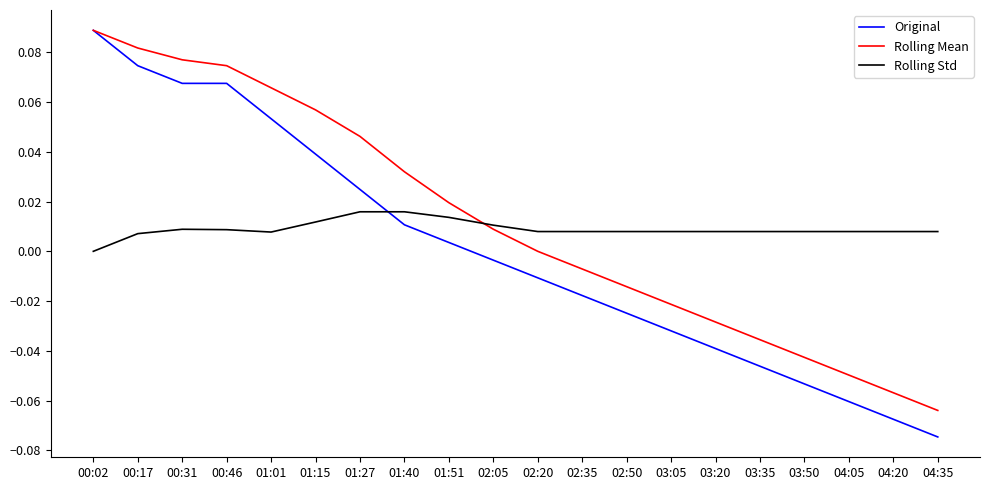

List the series in order of their overall mean, lowest first.

Original, Rolling Std, Rolling Mean